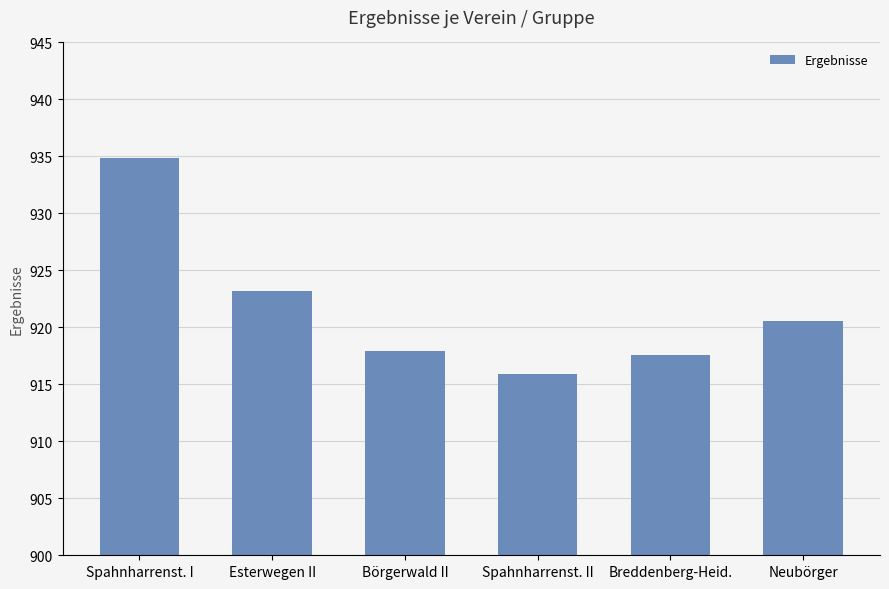

What is the change in value from Börgerwald II to Breddenberg-Heid.?

-0.3